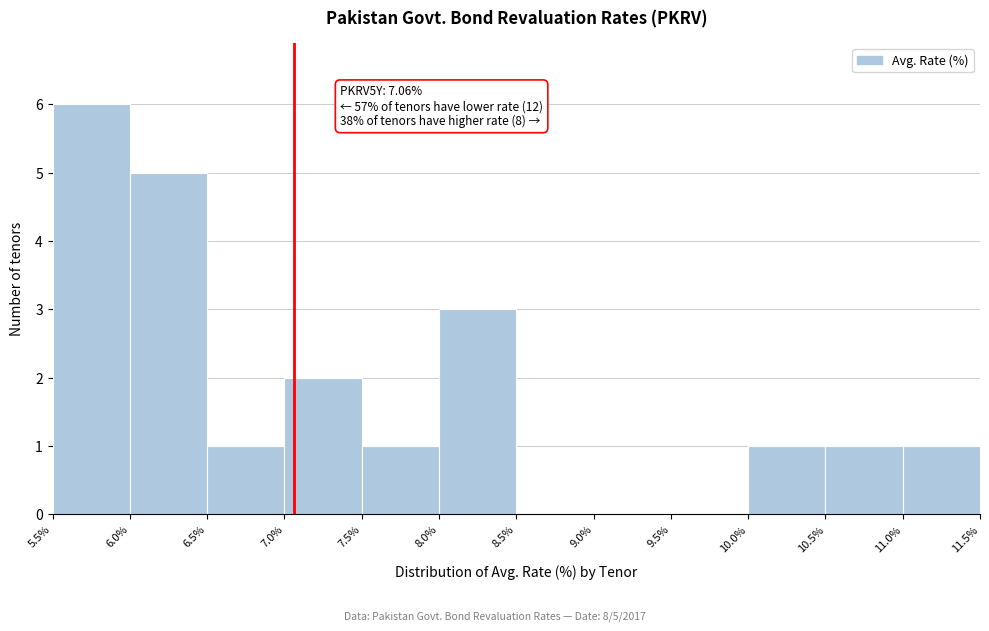

Which range on the x-axis has the tallest bar?

5.5% to 6.0%